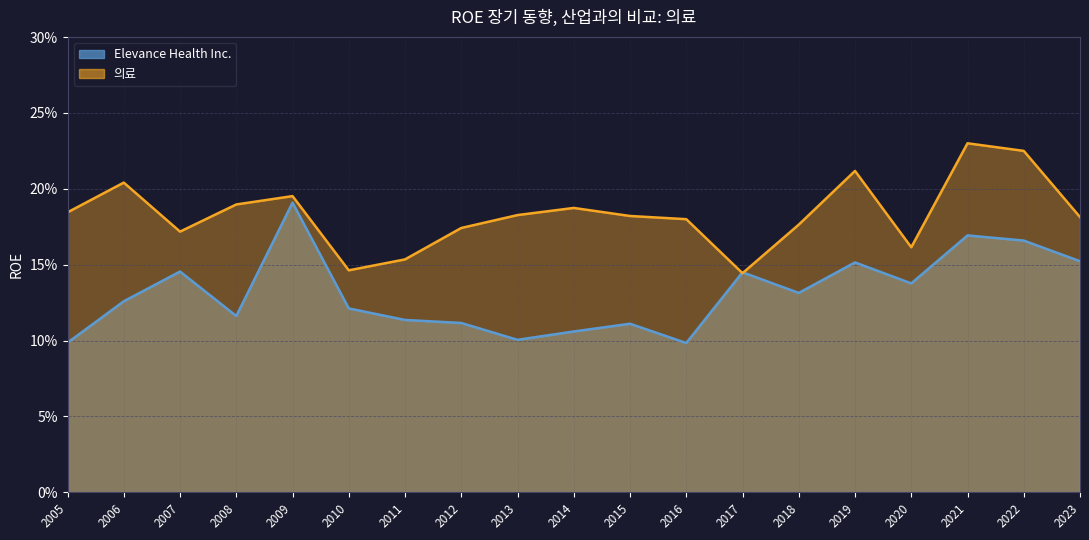

How many Elevance Health Inc. values are between 0 and 1?

19